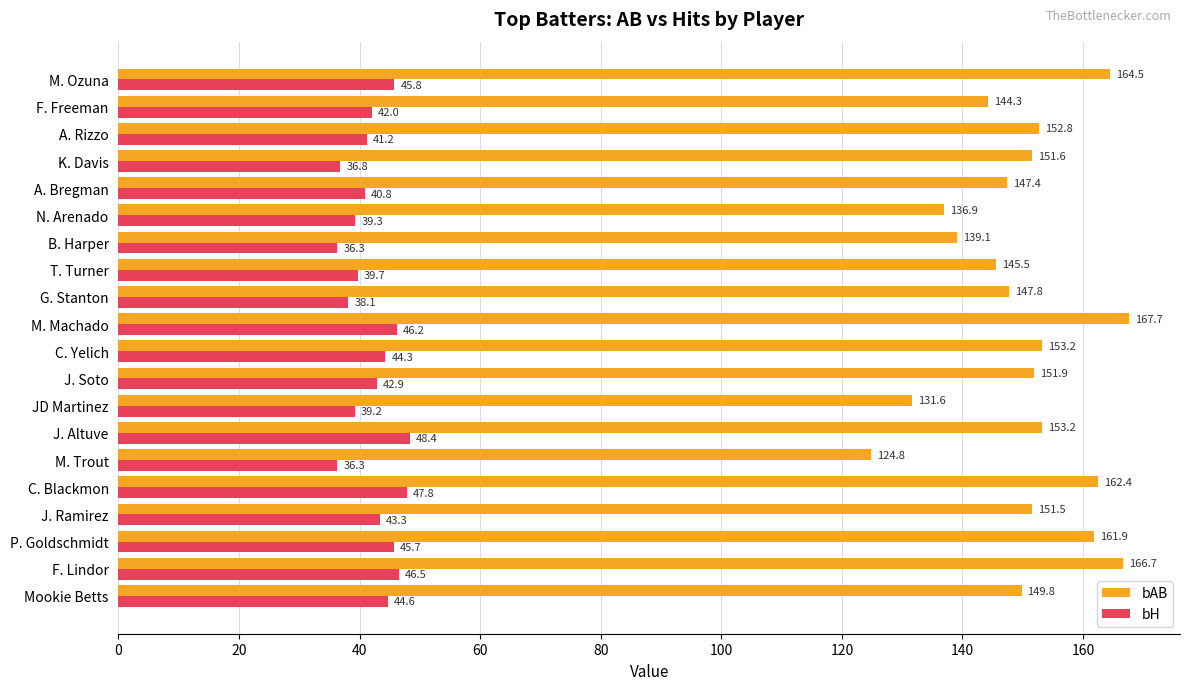

Which category has the highest value in the bH series?

J. Altuve